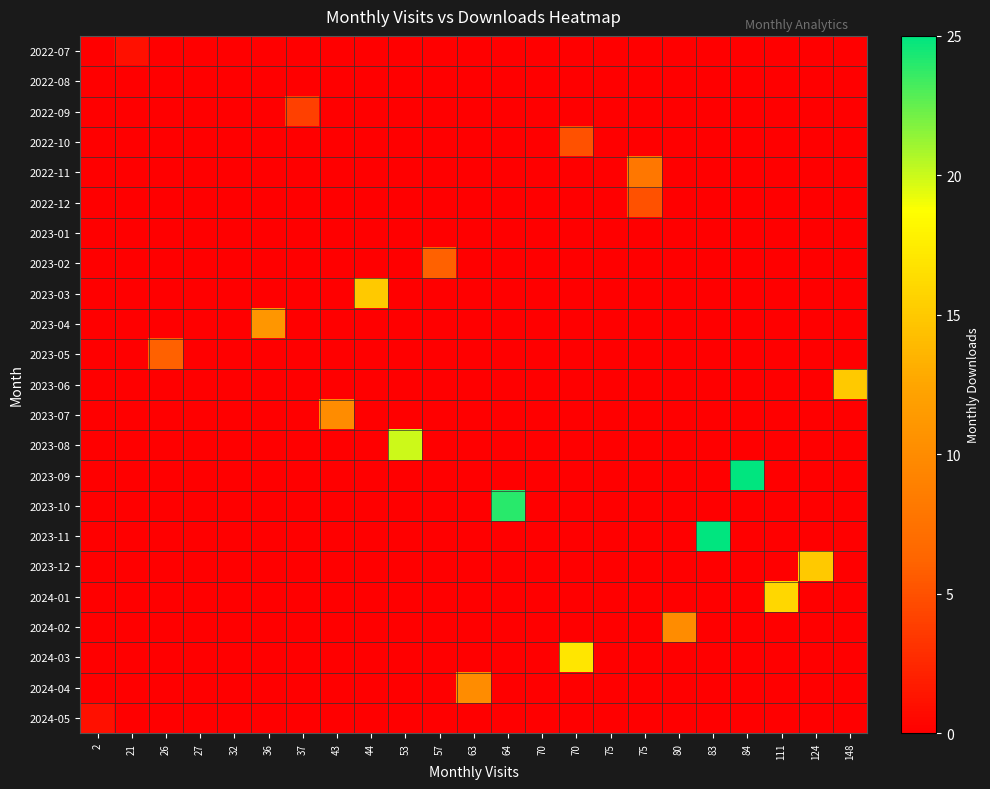

At 37, list the series in order from smallest to largest.

2022-07, 2022-08, 2022-10, 2022-11, 2022-12, 2023-01, 2023-02, 2023-03, 2023-04, 2023-05, 2023-06, 2023-07, 2023-08, 2023-09, 2023-10, 2023-11, 2023-12, 2024-01, 2024-02, 2024-03, 2024-04, 2024-05, 2022-09